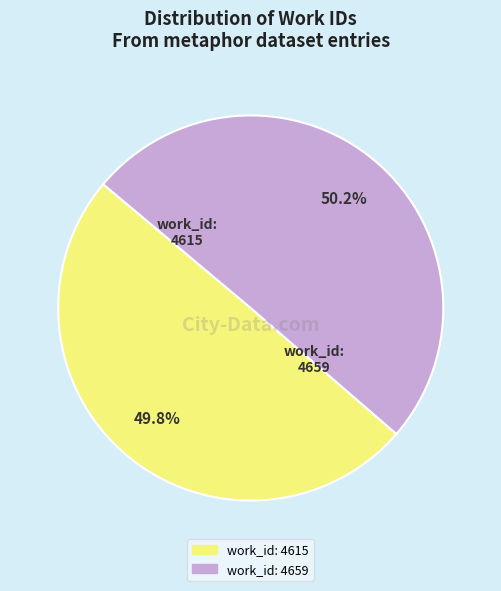

Approximately how many times larger is the value at work_id: 4659 compared to work_id: 4615?

1.0